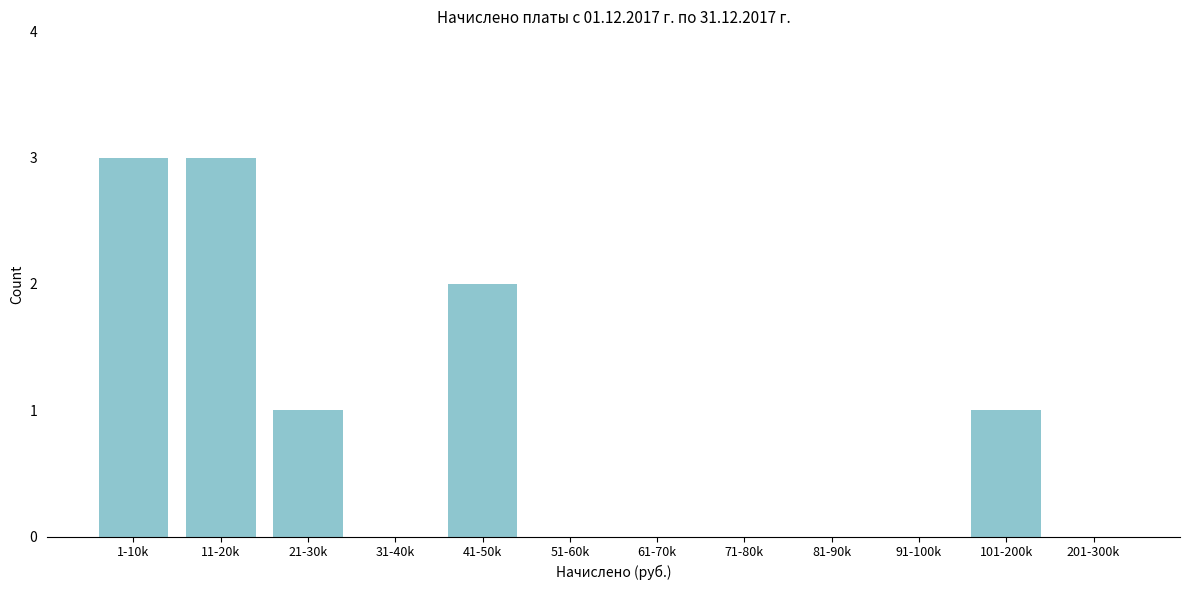

Reading left to right, transcribe all the data shown in this chart.

1-10k=3	11-20k=3	21-30k=1	31-40k=0	41-50k=2	51-60k=0	61-70k=0	71-80k=0	81-90k=0	91-100k=0	101-200k=1	201-300k=0